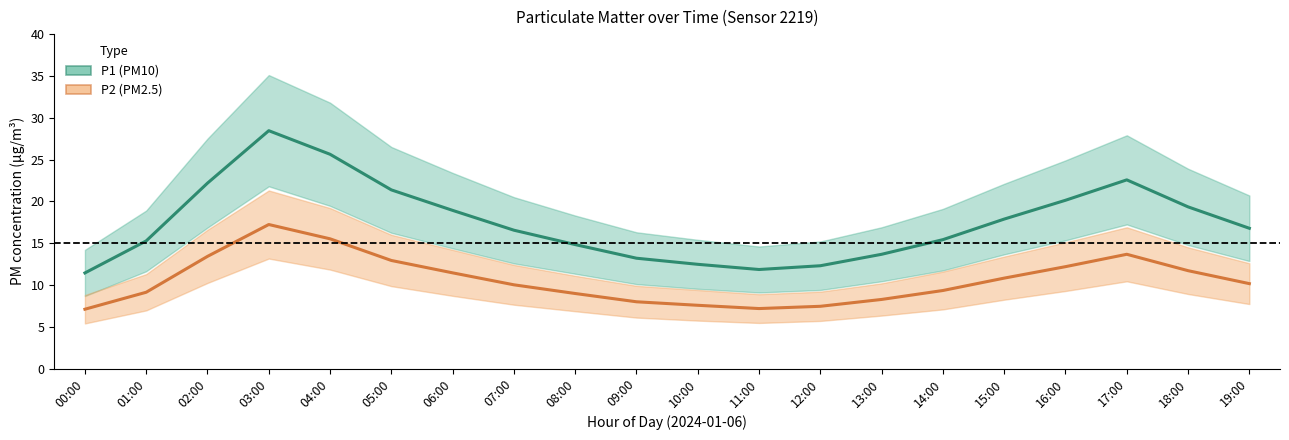

At which category is the sum across all series the highest?

03:00